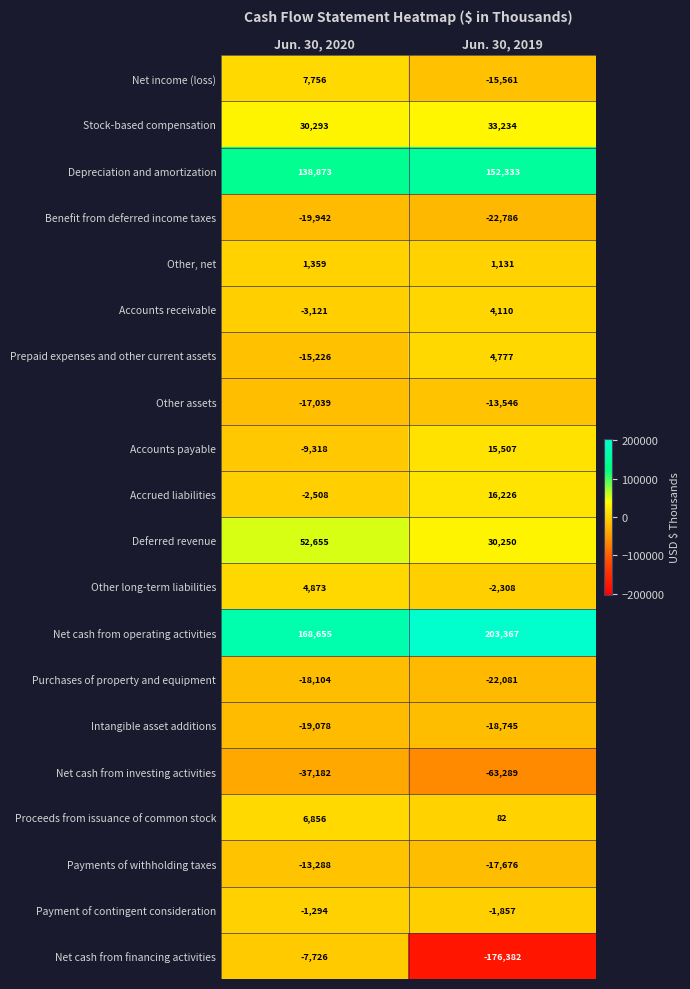

At which category is the sum across all series the highest?

Jun. 30, 2020